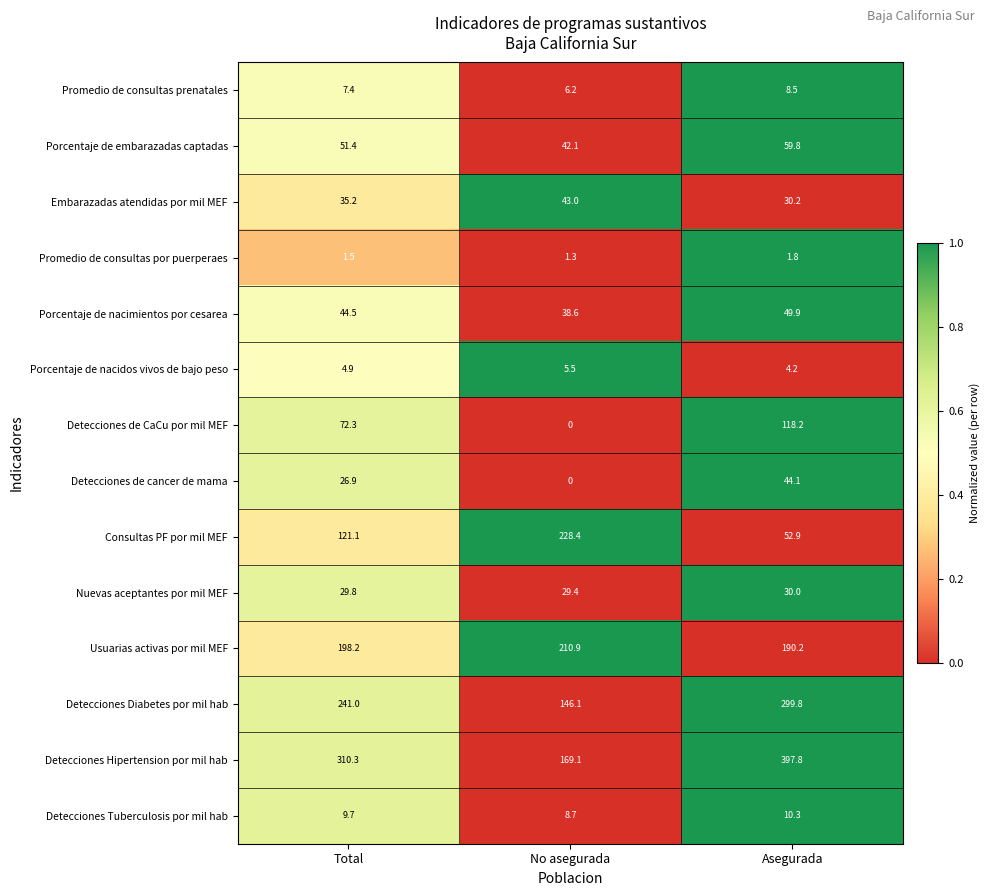

The value of Porcentaje de embarazadas captadas at Asegurada is 82.9. True or false?

False